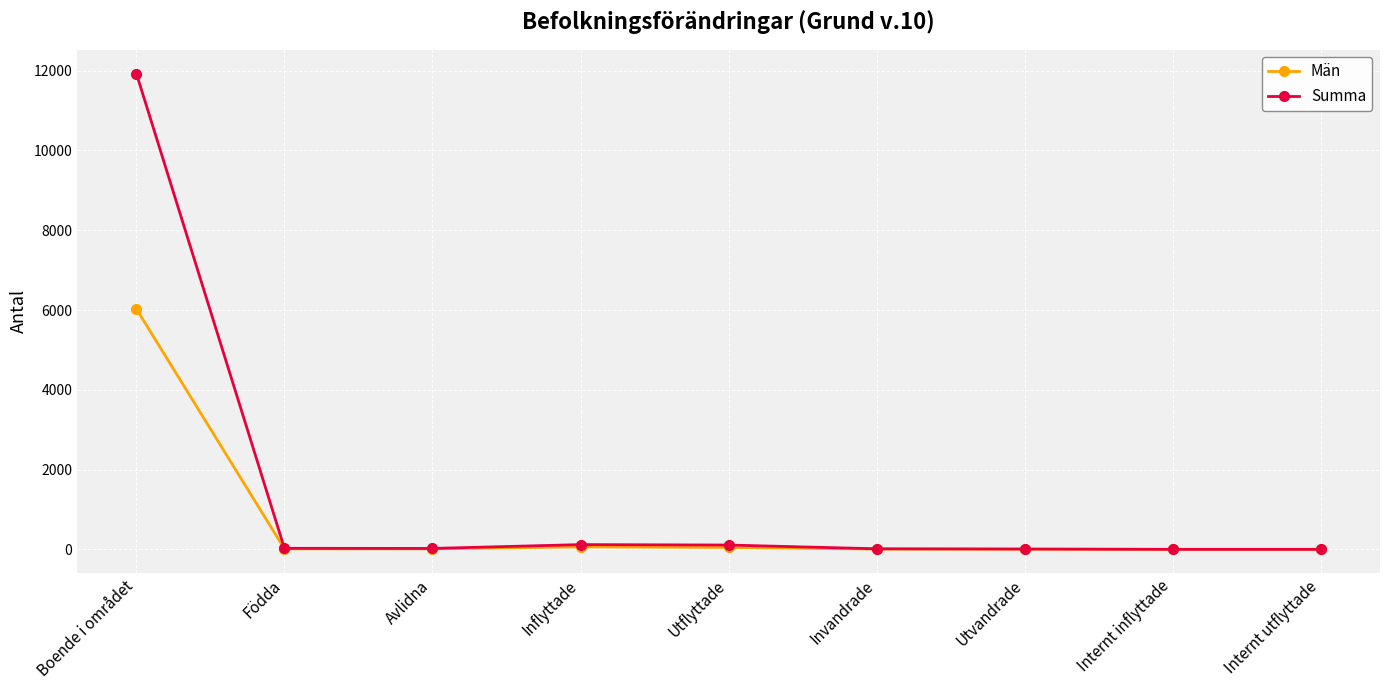

How many data points does each series have?

9